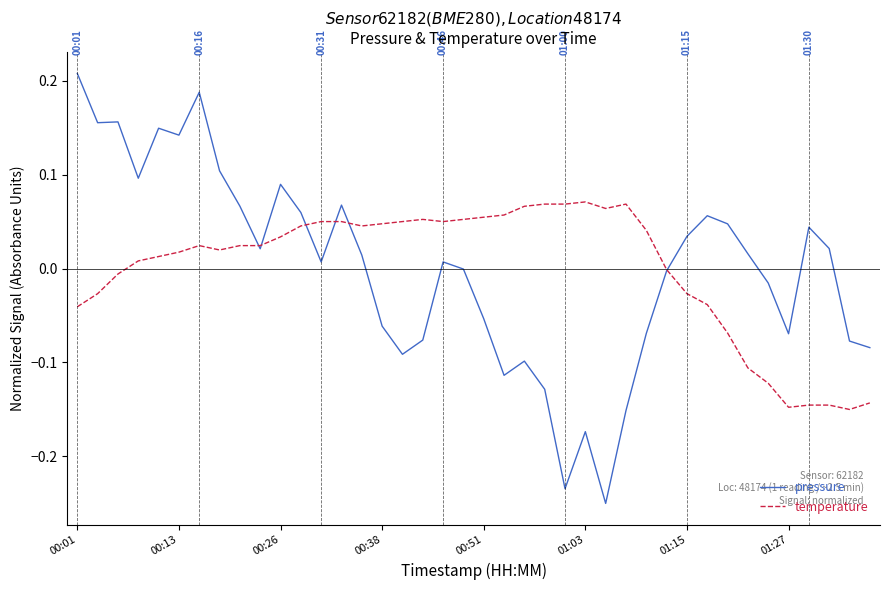

Which series has the widest spread of values?

pressure